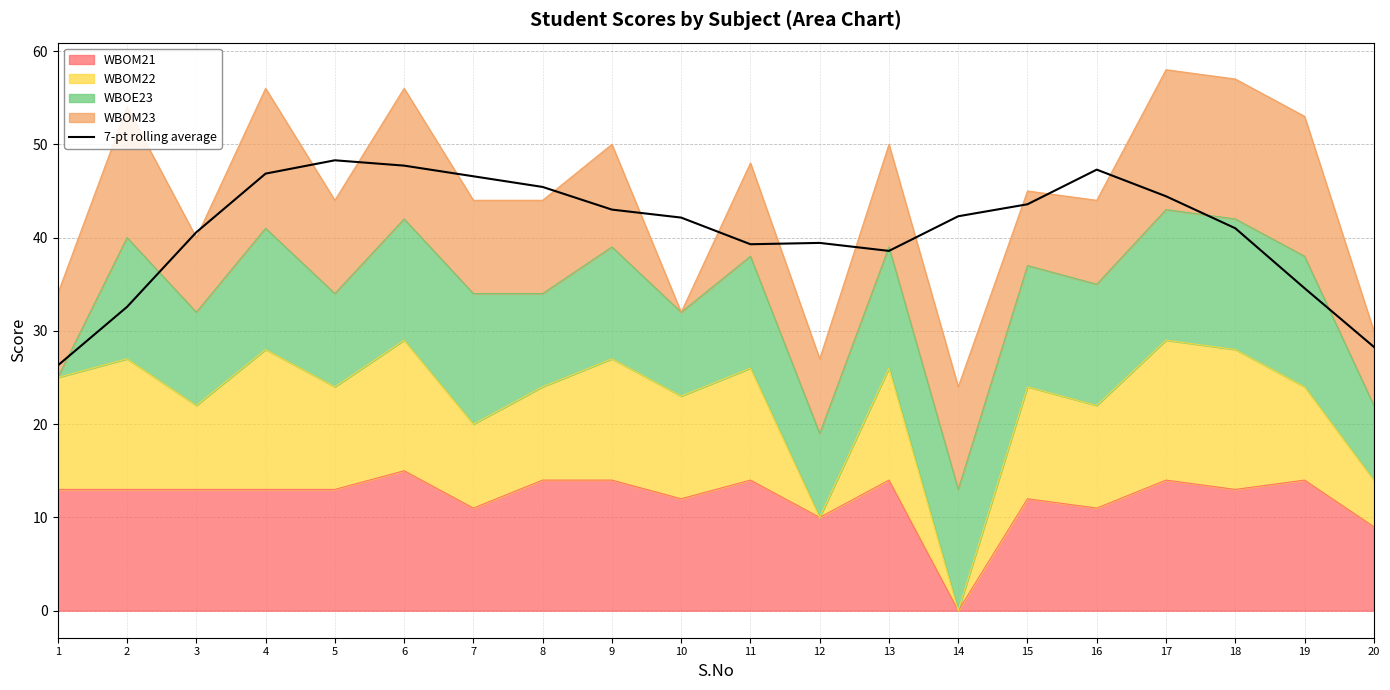

Approximately how many times larger is the value at 19 compared to 18?

0.8